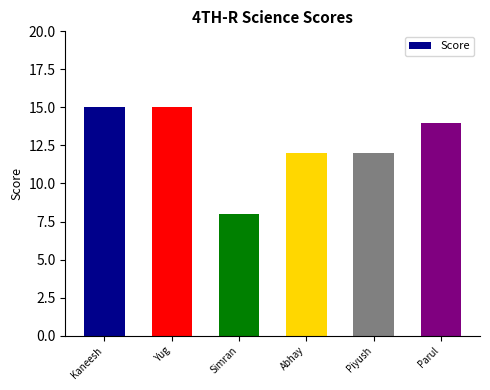

The value at Yug is 26. True or false?

False